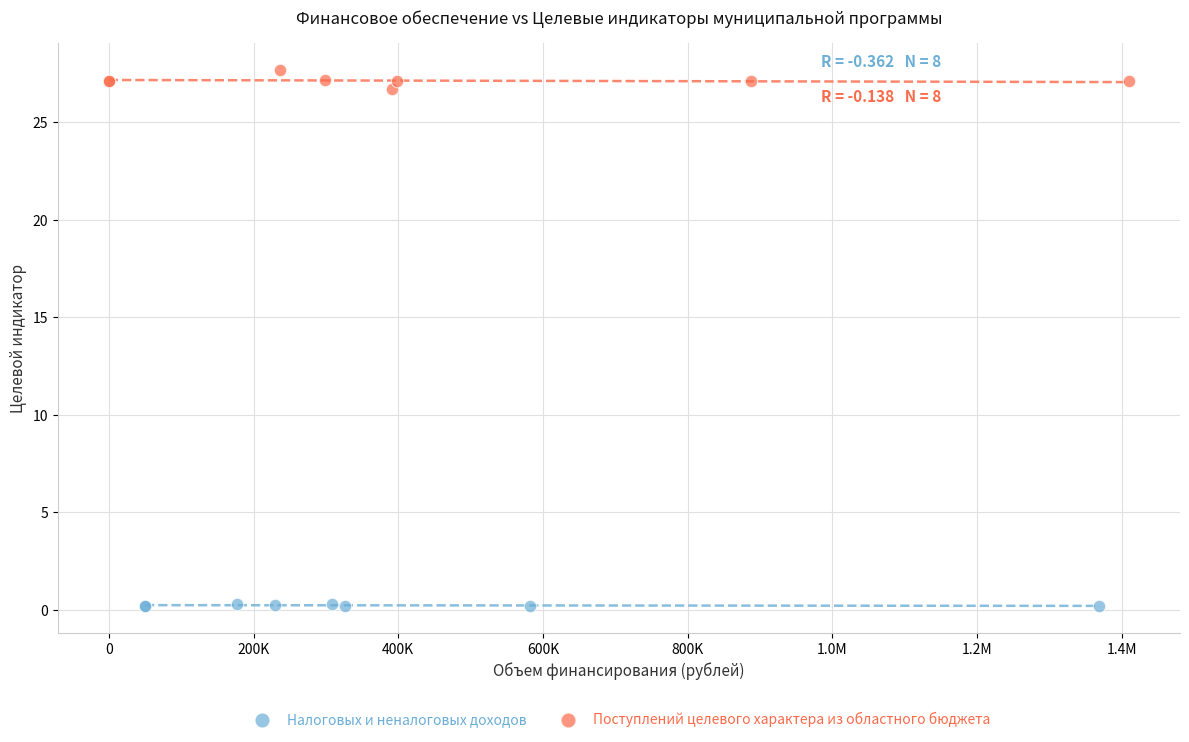

Which series has the largest Y range (max minus min)?

Поступлений целевого характера из областного бюджета